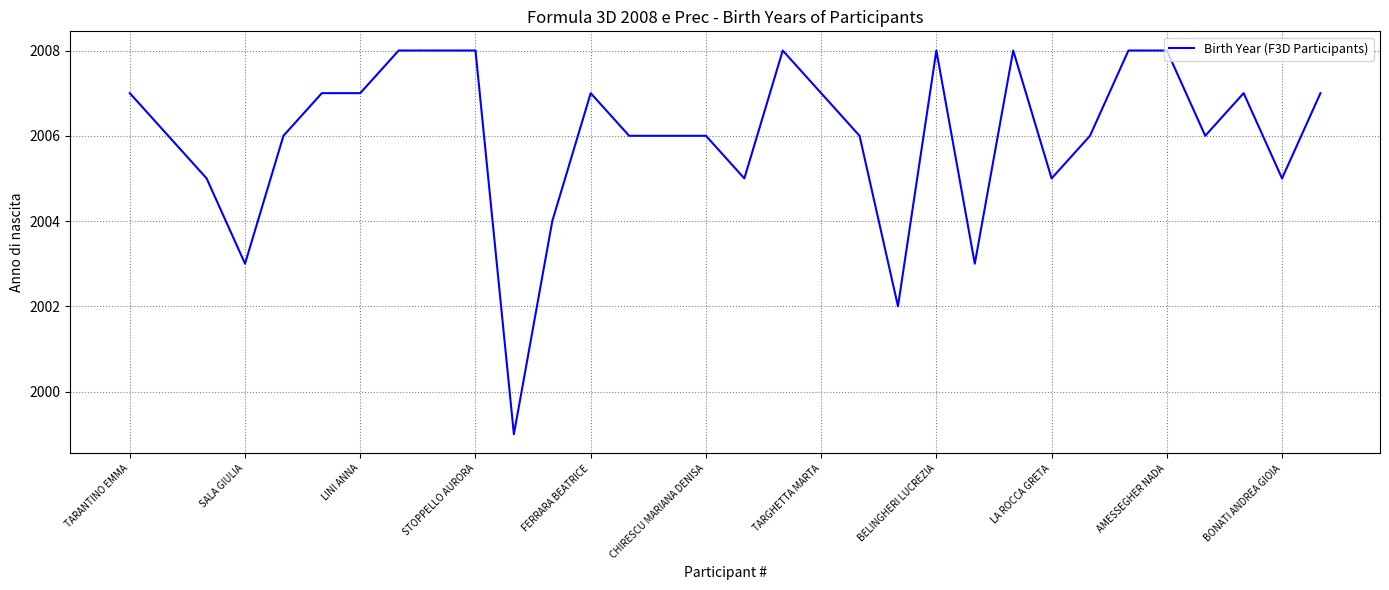

What is the difference between the maximum and minimum values?

9